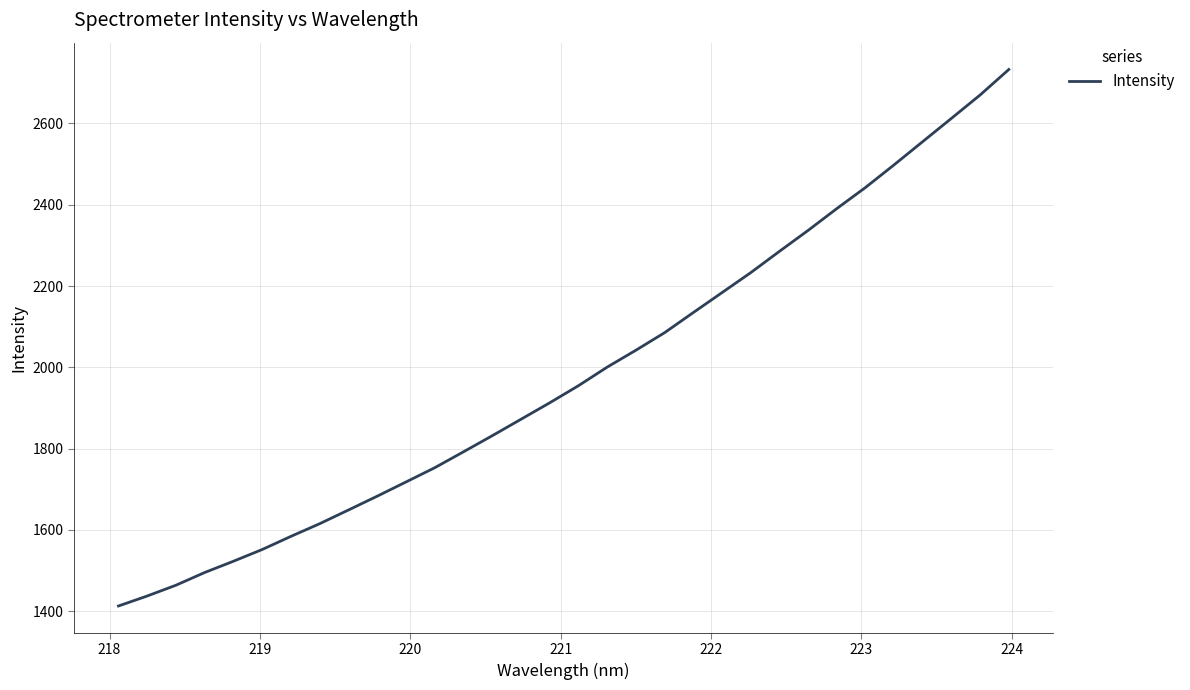

Reading left to right, transcribe all the data shown in this chart.

1413.0	1437.6	1464.1	1495.5	1523.2	1552.0	1584.4	1615.5	1649.2	1683.1	1718.0	1753.1	1792.2	1831.7	1872.1	1912.6	1954.6	2000.3	2041.9	2085.0	2134.6	2183.6	2232.7	2285.1	2336.6	2390.3	2442.2	2498.1	2555.4	2612.5	2670.0	2732.7